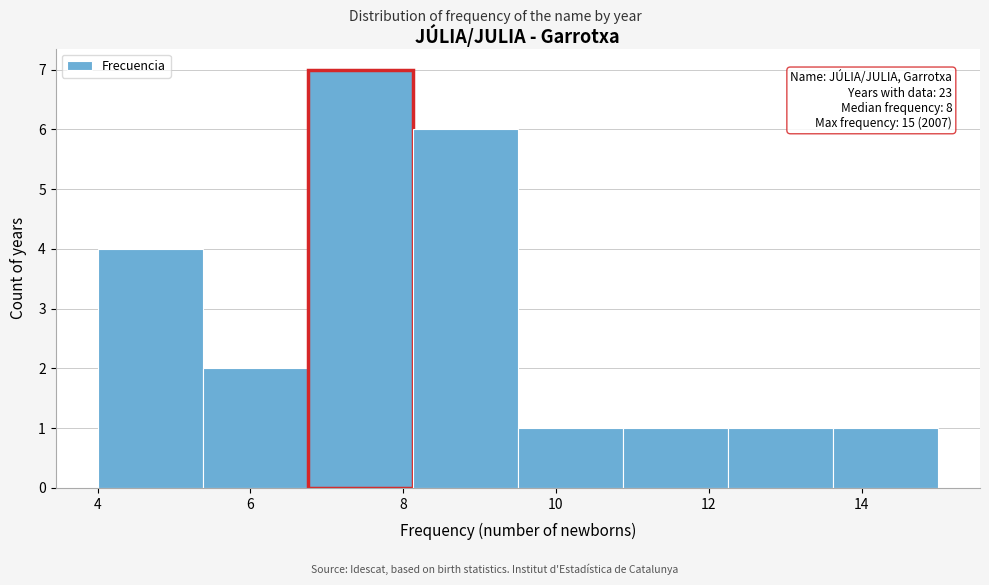

Over which range of the x-axis is the bar tallest?

6.8 to 8.2